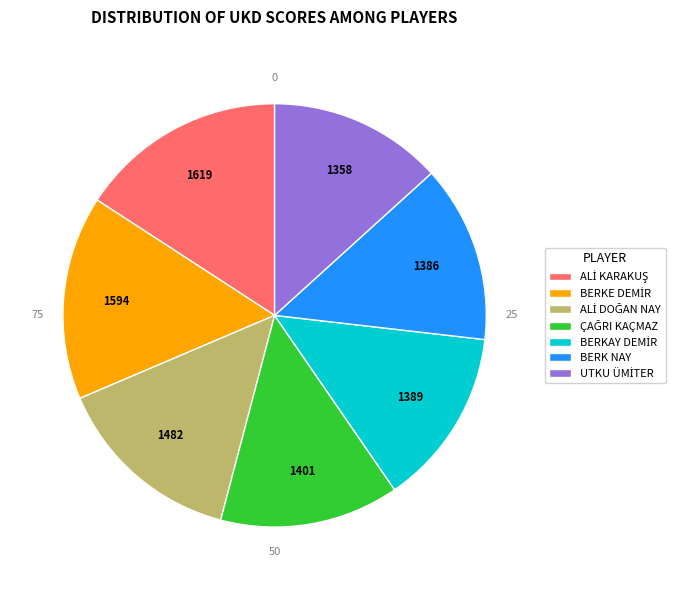

How many slices are in this pie chart?

7